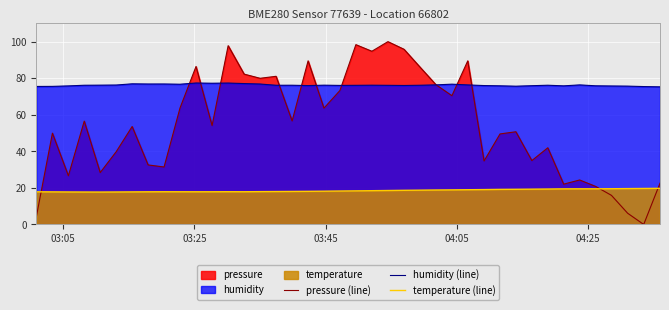

Which series has the largest total across all categories?

humidity (line)